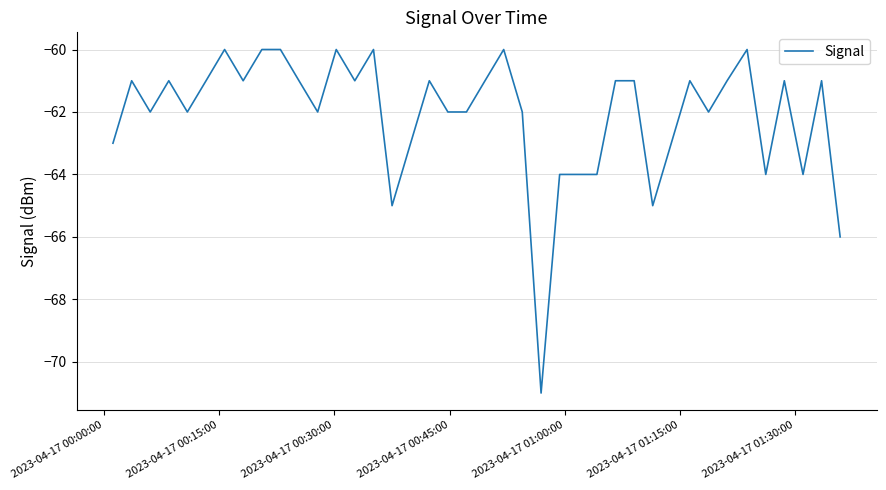

What is the greatest value displayed?

-60